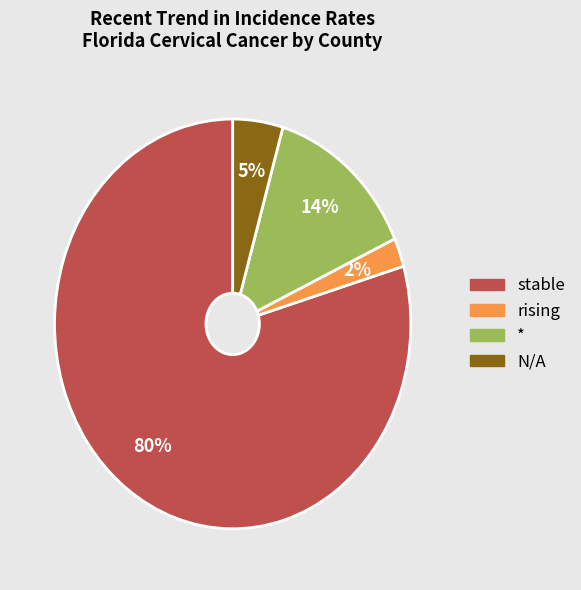

Does any single category account for the majority?

Yes